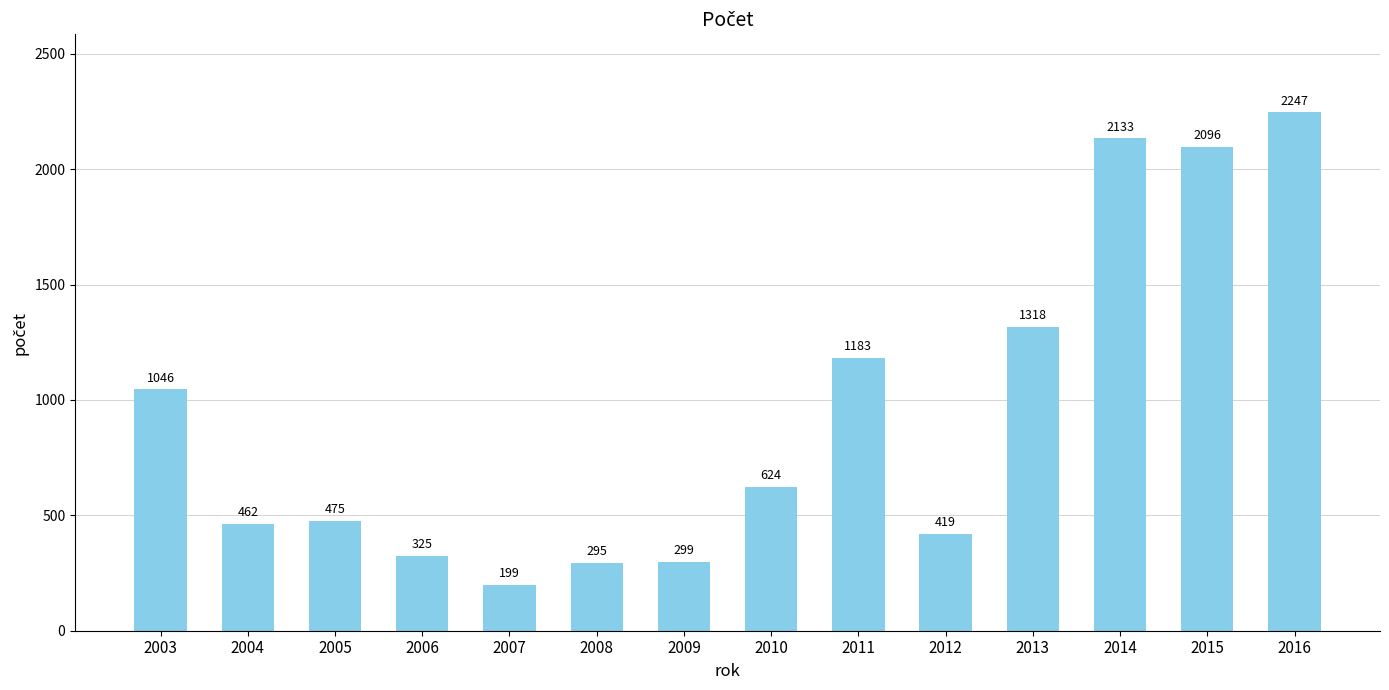

List the labels in order of value, smallest first.

2007, 2008, 2009, 2006, 2012, 2004, 2005, 2010, 2003, 2011, 2013, 2015, 2014, 2016